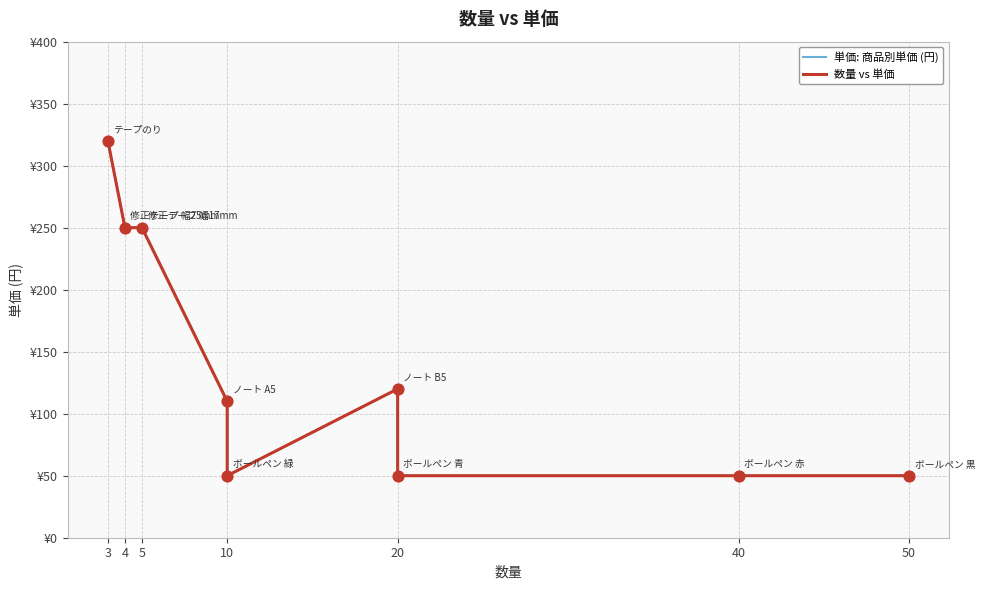

Which series has the largest total across all categories?

単価: 商品別単価 (円)